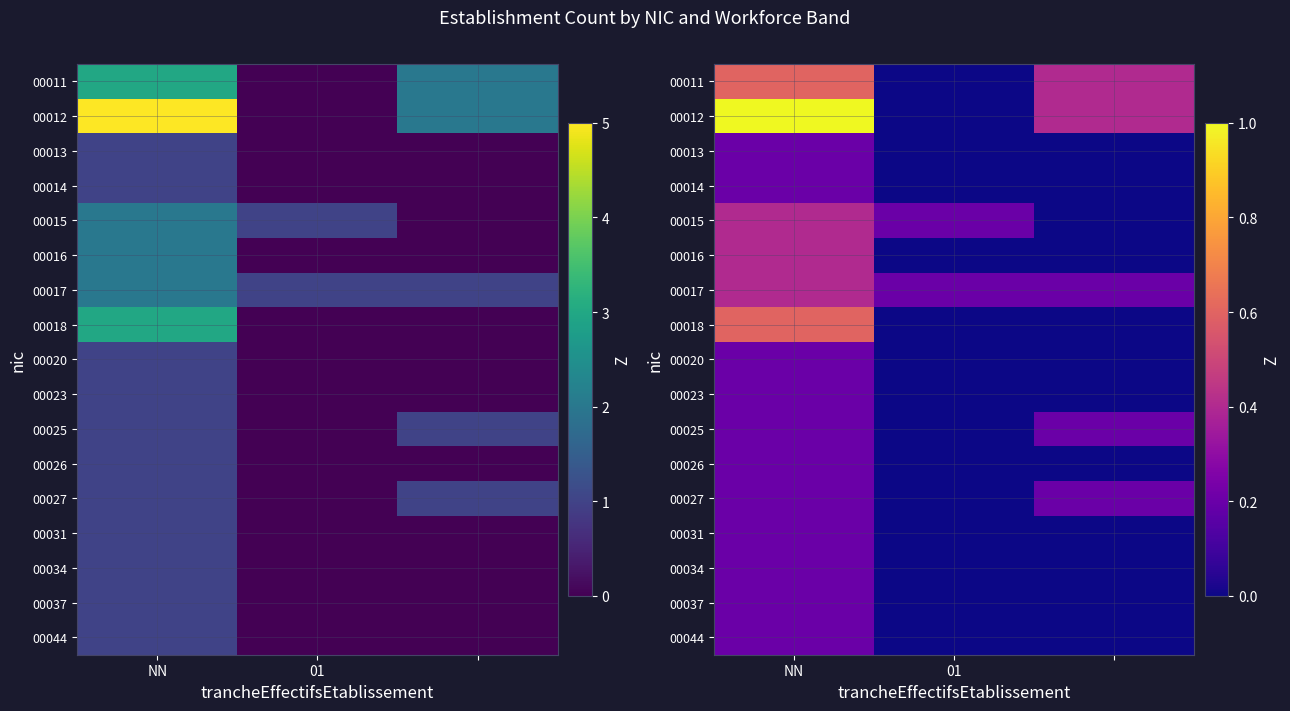

The value of 00011 at 01 is 0.0. True or false?

True